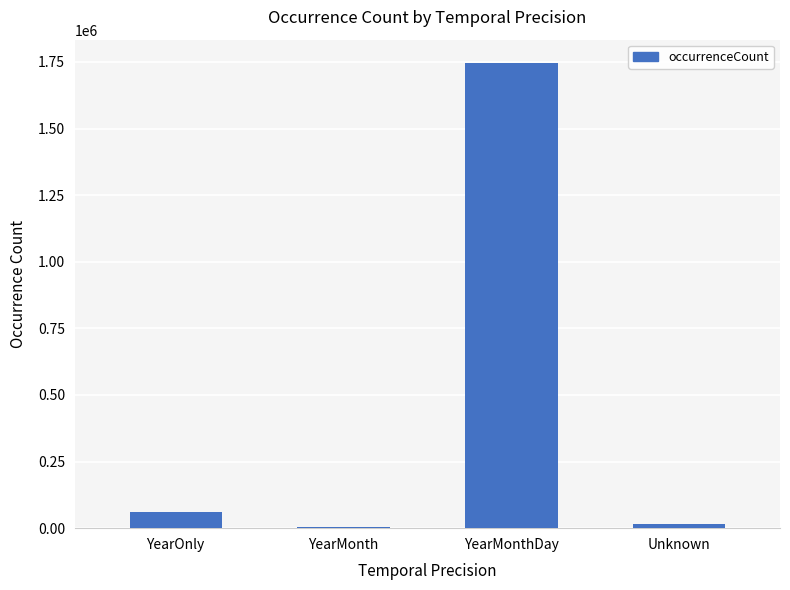

What is the greatest value displayed?

1746174